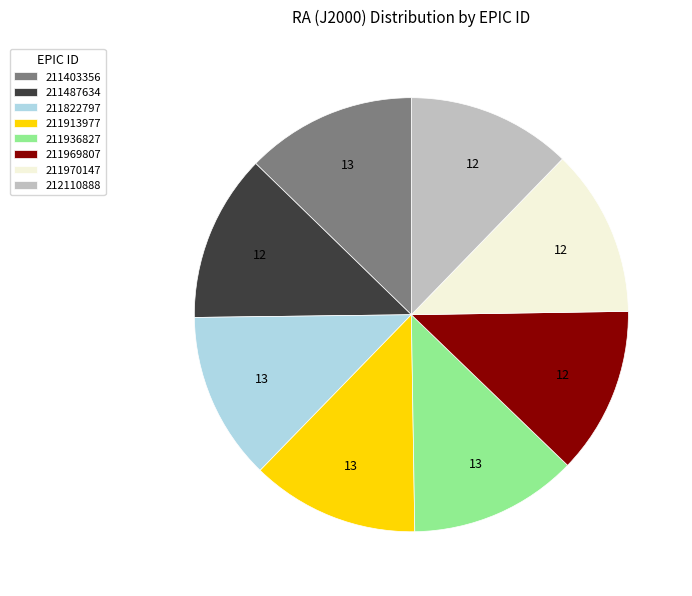

Does any single category account for the majority?

No